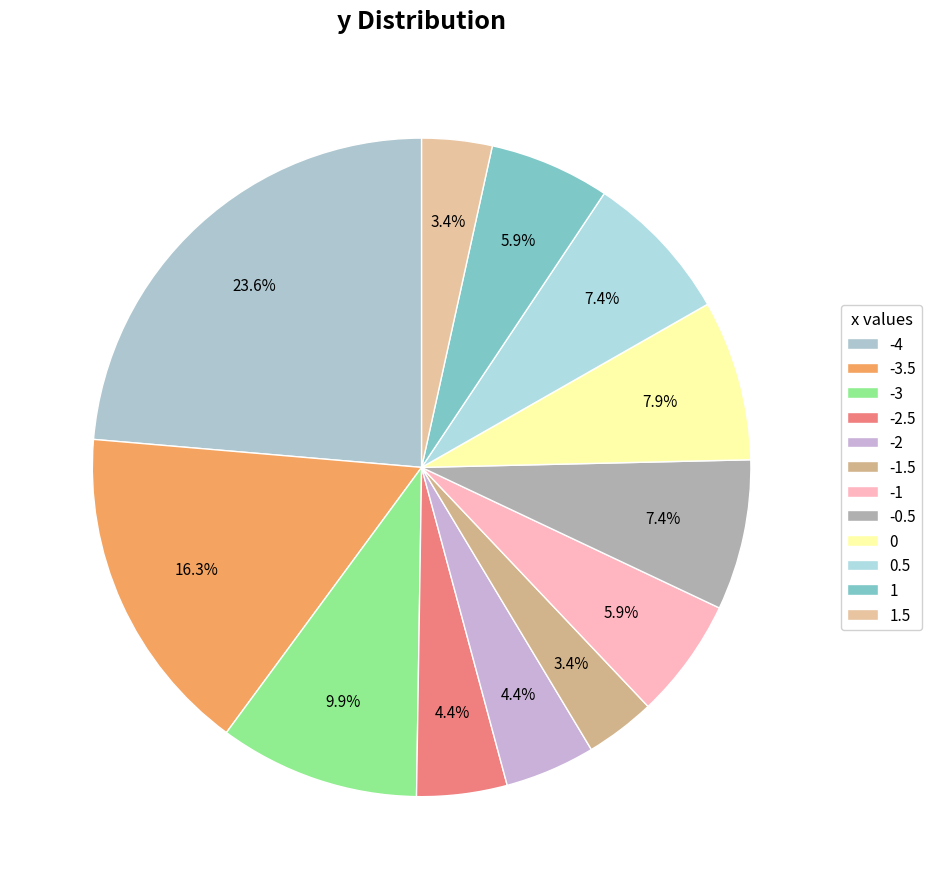

Is there a majority slice in this chart?

No